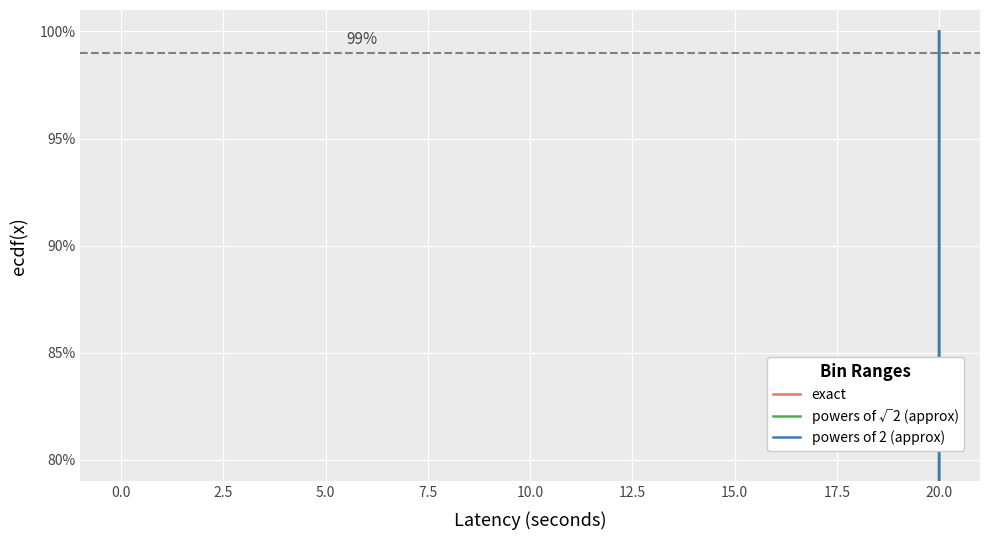

What is the difference between the maximum and minimum values in the exact series?

91.7